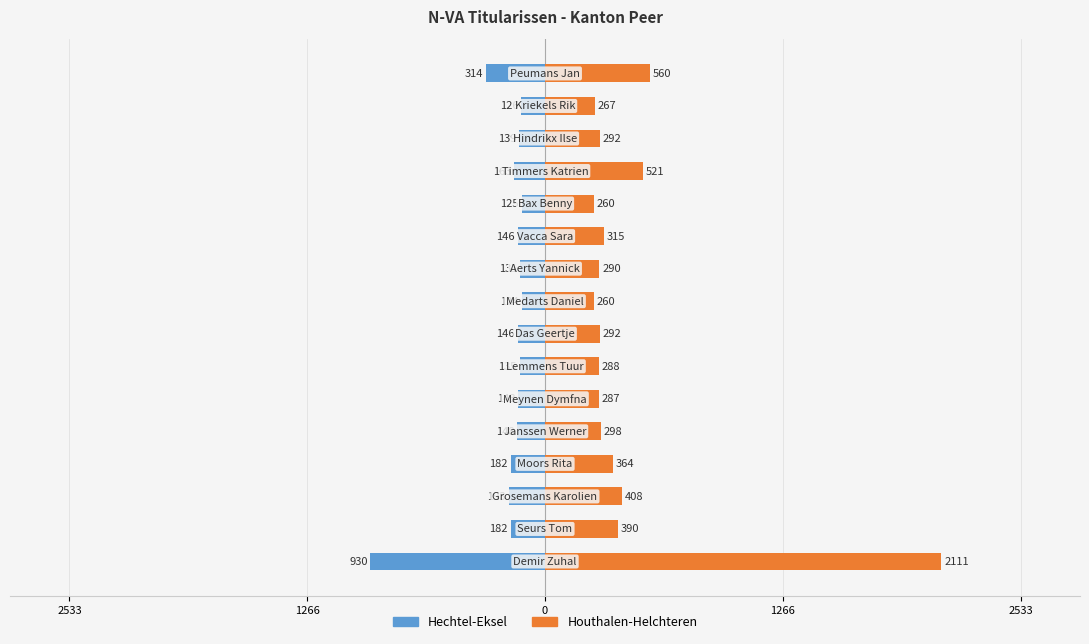

Read the Houthalen-Helchteren value at 0, to the nearest 100.

400